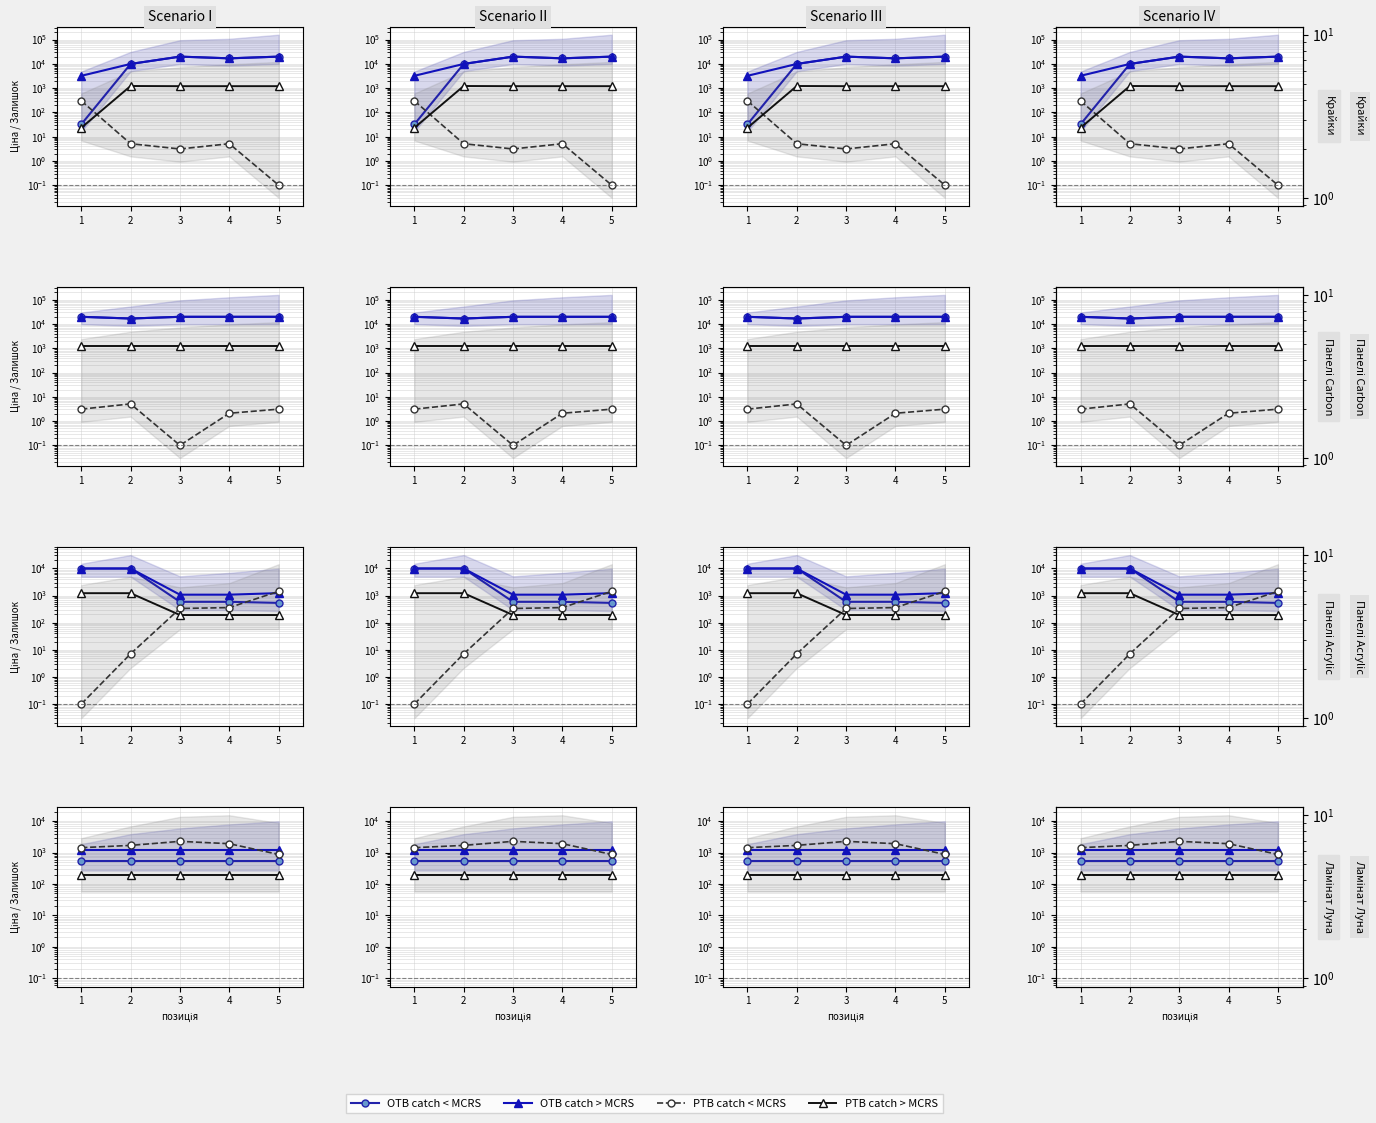

Is it true that PTB catch > MCRS equals 47.8 at 2?

False